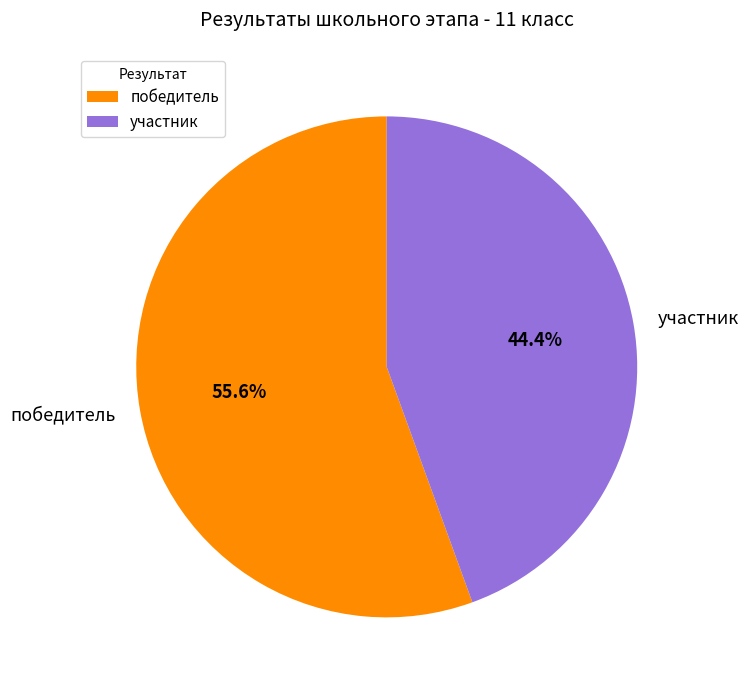

To the nearest percent, what is the difference between the largest and smallest slice percentages?

11%